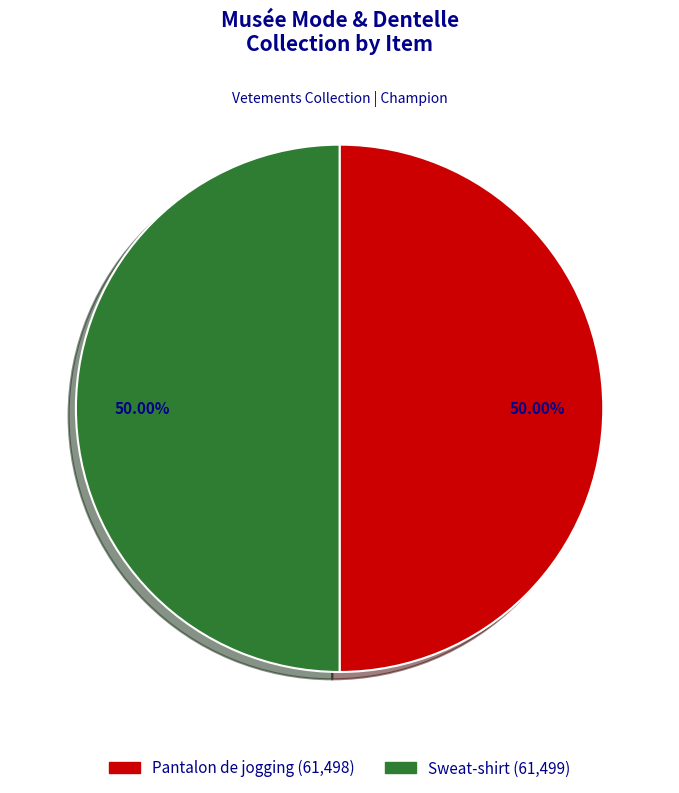

What portion of the pie excludes Pantalon de jogging?

50.0%